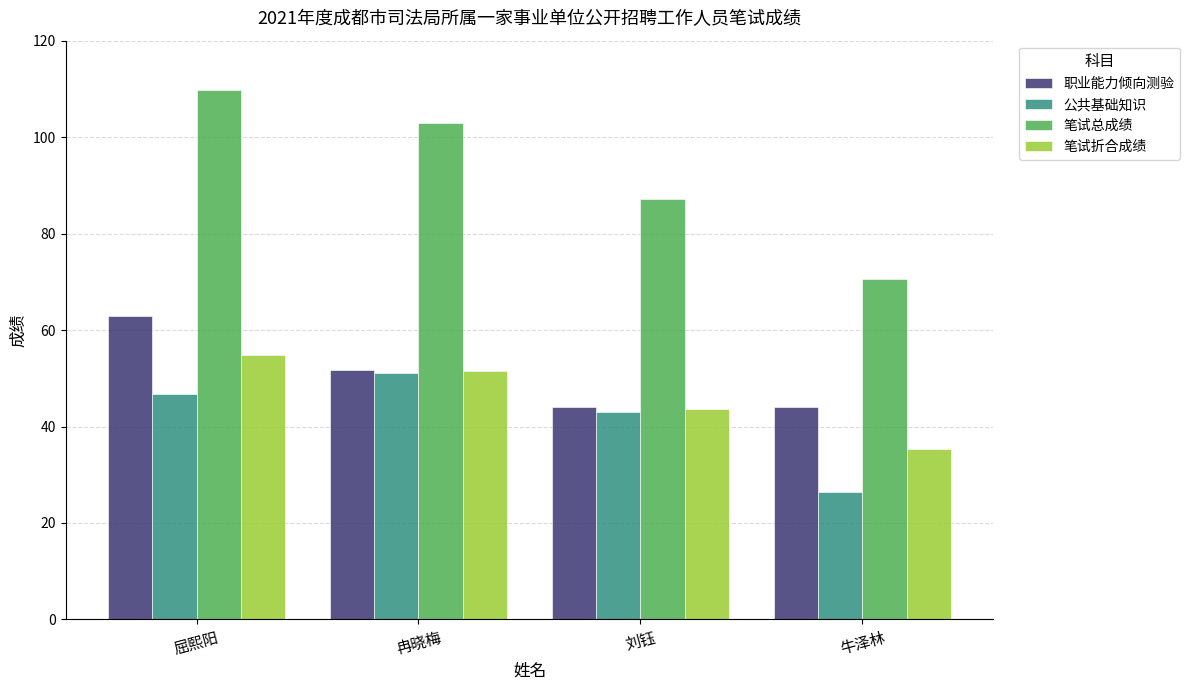

The 公共基础知识 series shows 19.6 at 屈熙阳. True or false?

False